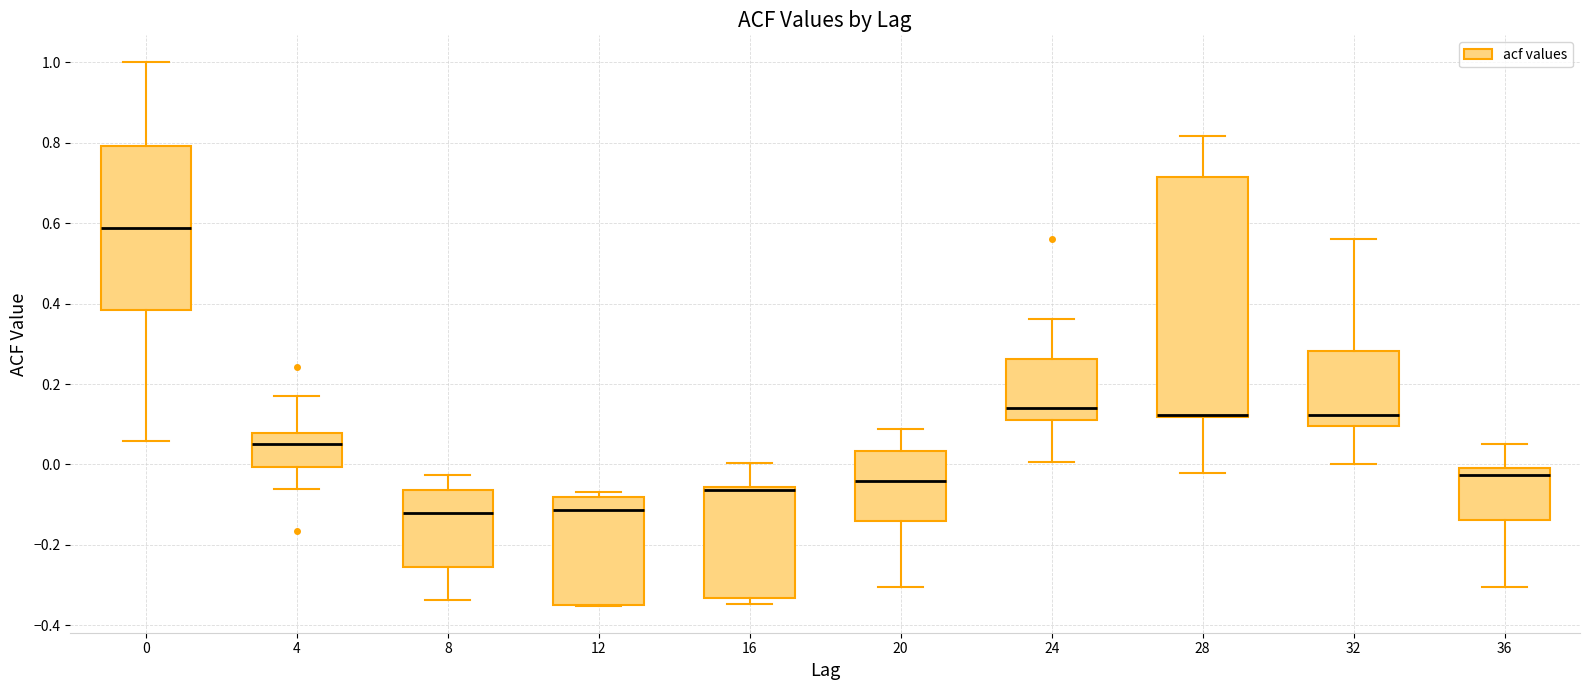

Reading left to right, read every box against the y-axis: the position of its median line, the range the box covers, and the ends of its whiskers. The values are not printed on the chart, so give them approximately, as read against the axis.

0: median 0.58, box 0.38 to 0.80, whiskers 0.06 to 1.00
4: median 0.06, box 0.00 to 0.08, whiskers -0.06 to 0.18
8: median -0.12, box -0.26 to -0.06, whiskers -0.34 to -0.02
12: median -0.12, box -0.34 to -0.08, whiskers -0.36 to -0.06
16: median -0.06 (just below the box's upper edge), box -0.34 to -0.06, whiskers -0.34 (just below the box's lower edge) to 0.00
20: median -0.04, box -0.14 to 0.04, whiskers -0.30 to 0.08
24: median 0.14, box 0.12 to 0.26, whiskers 0.00 to 0.36
28: median 0.12 (drawn on the box's lower edge), box 0.12 to 0.72, whiskers -0.02 to 0.82
32: median 0.12, box 0.10 to 0.28, whiskers 0.00 to 0.56
36: median -0.02, box -0.14 to 0.00, whiskers -0.30 to 0.06